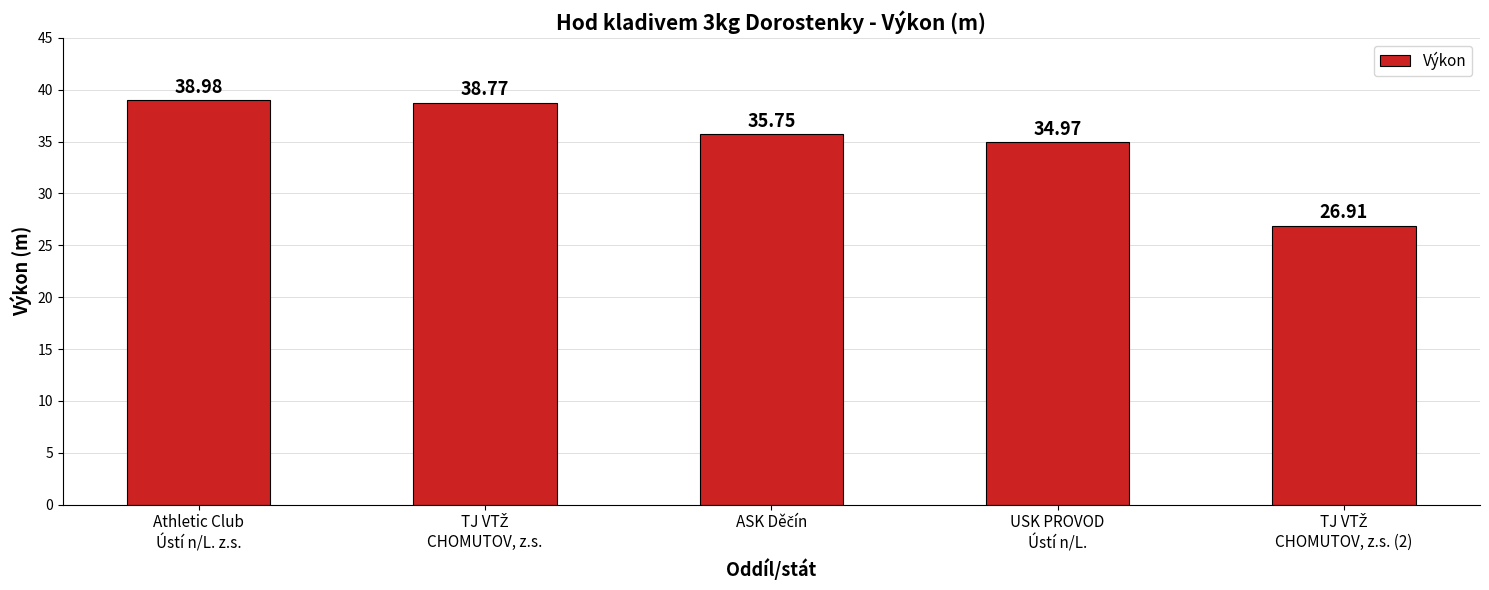

At which label is the value closest to 32?

USK PROVOD
Ústí n/L.